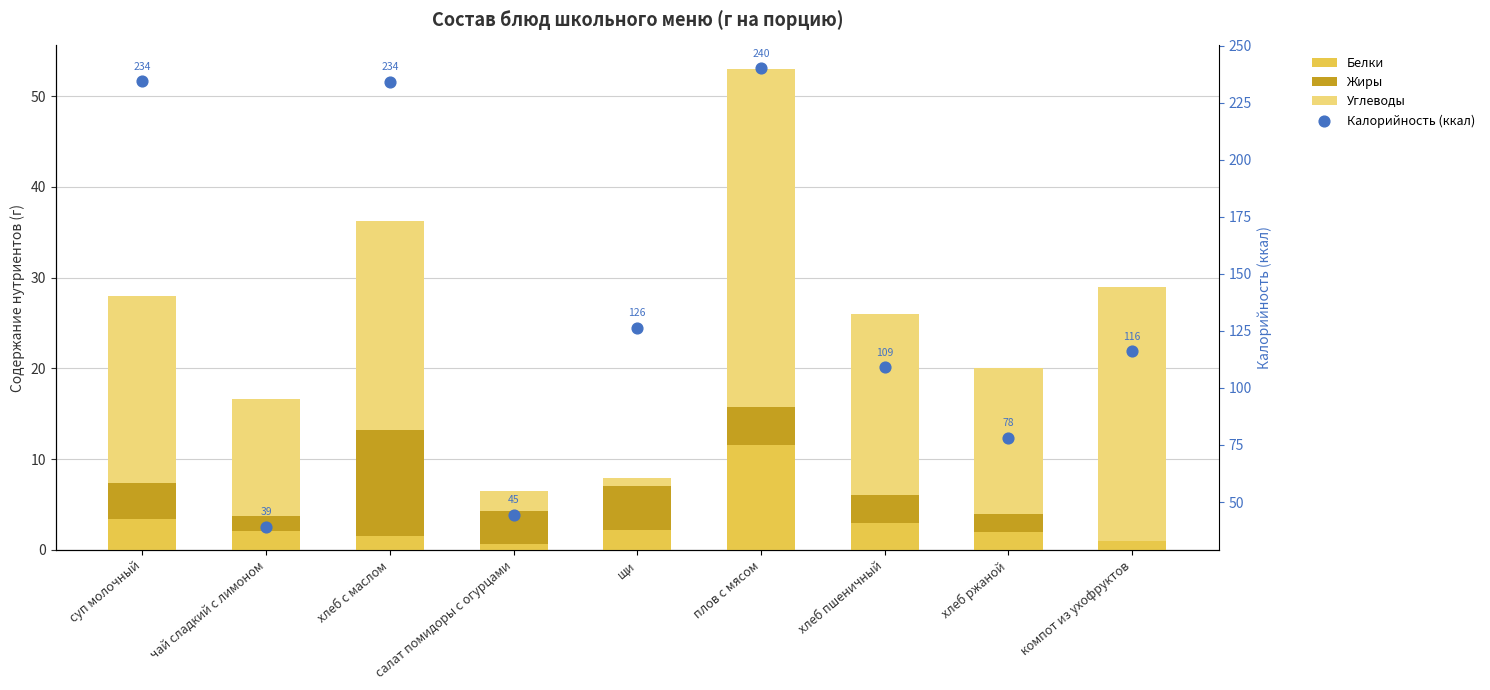

Which series has the largest total across all categories?

Калорийность (ккал)